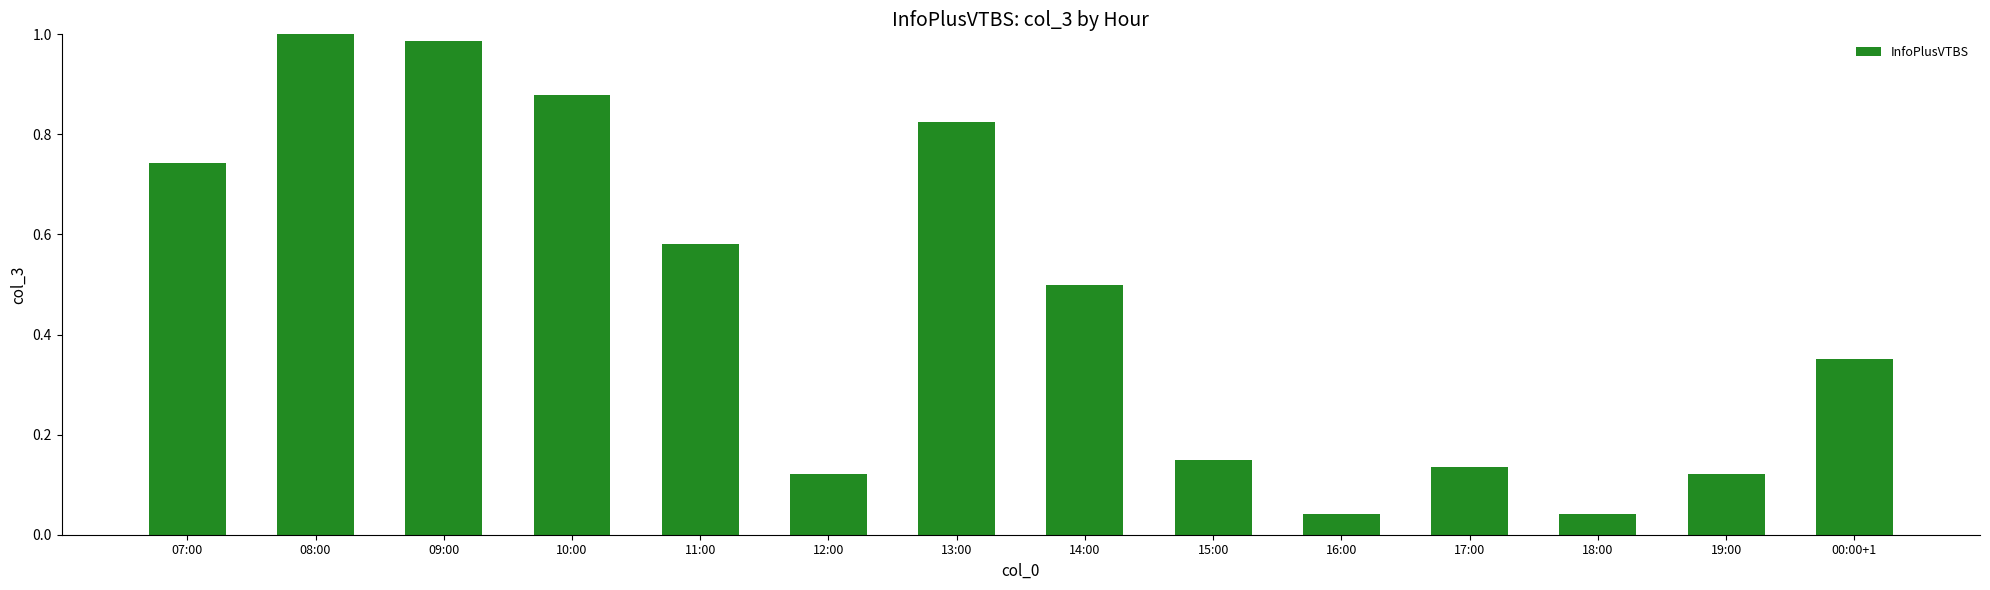

What is the average value?

0.5